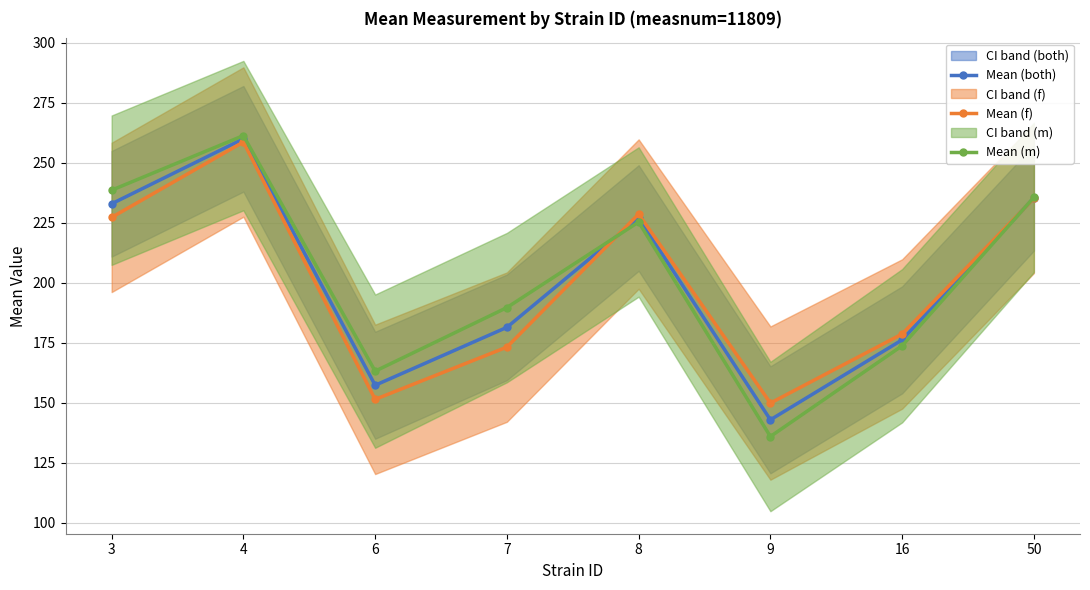

How many lines are shown in the chart?

3